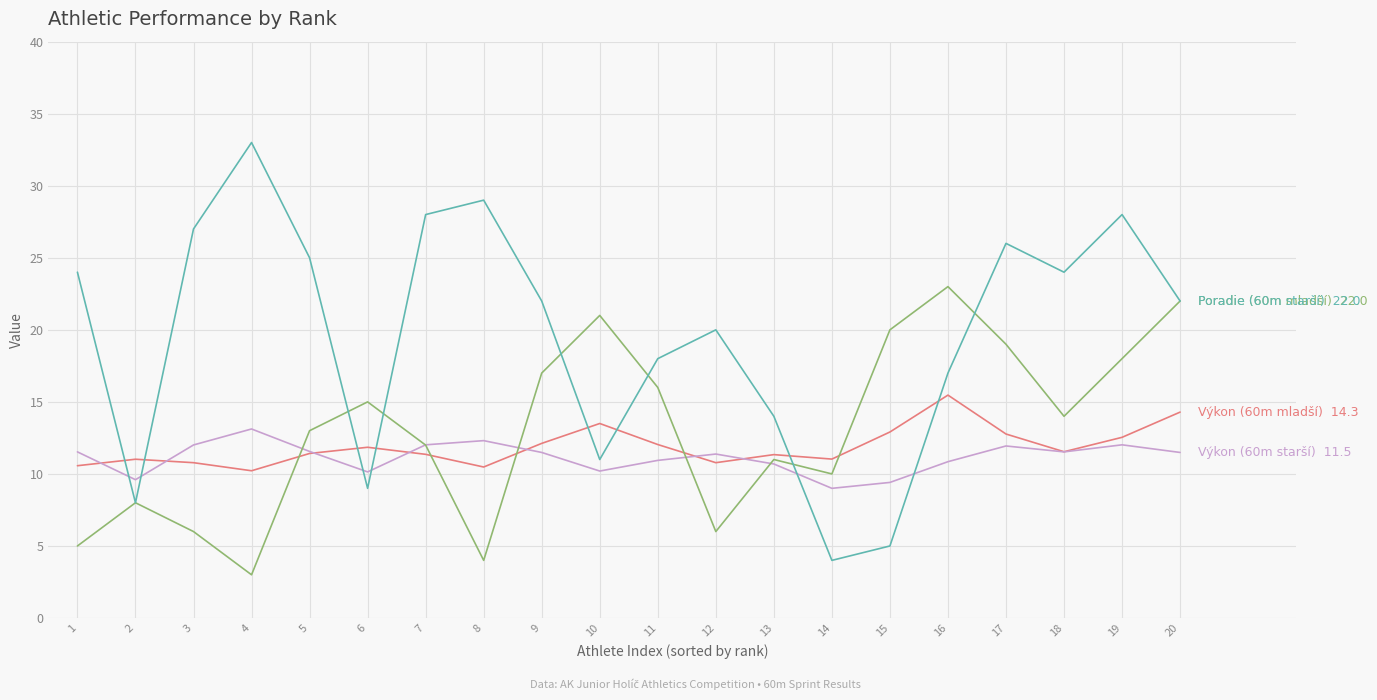

Does the chart display data point markers on the line(s)?

No